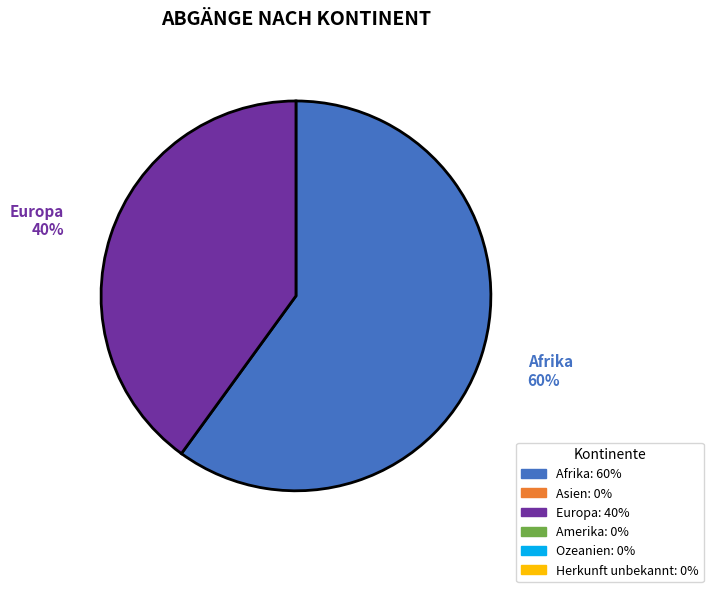

Does any single category account for the majority?

Yes